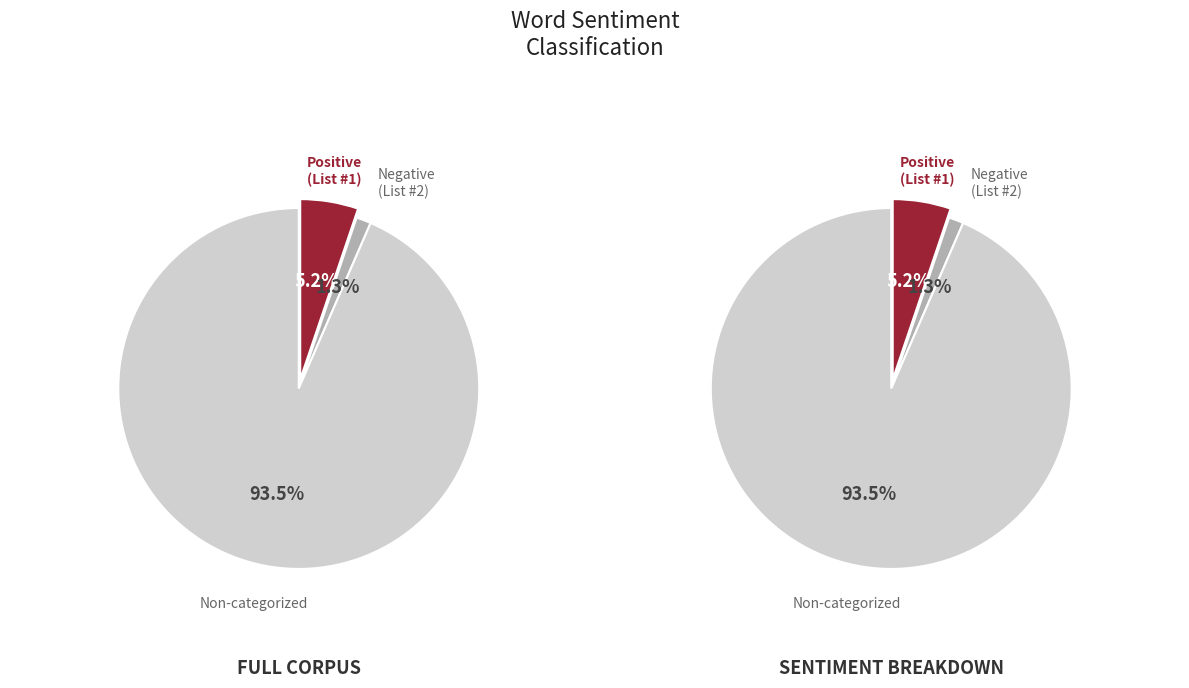

To the nearest percent, what is the difference between the Non-categorized Words and Words in Sentiment List#1 (Positive) slice percentages?

88%